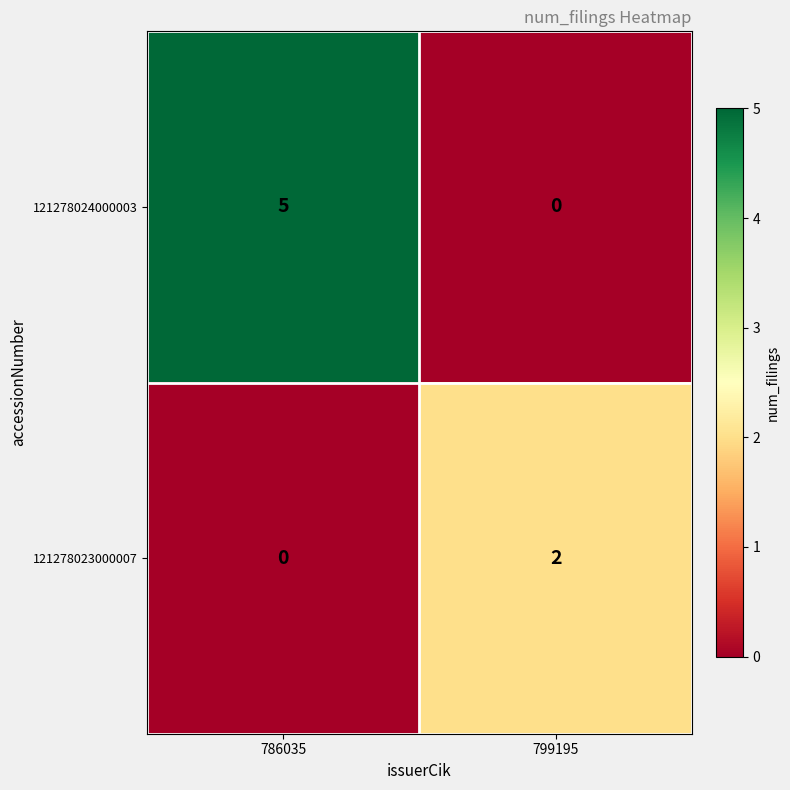

What is the spread (max minus min) of values at 786035?

5